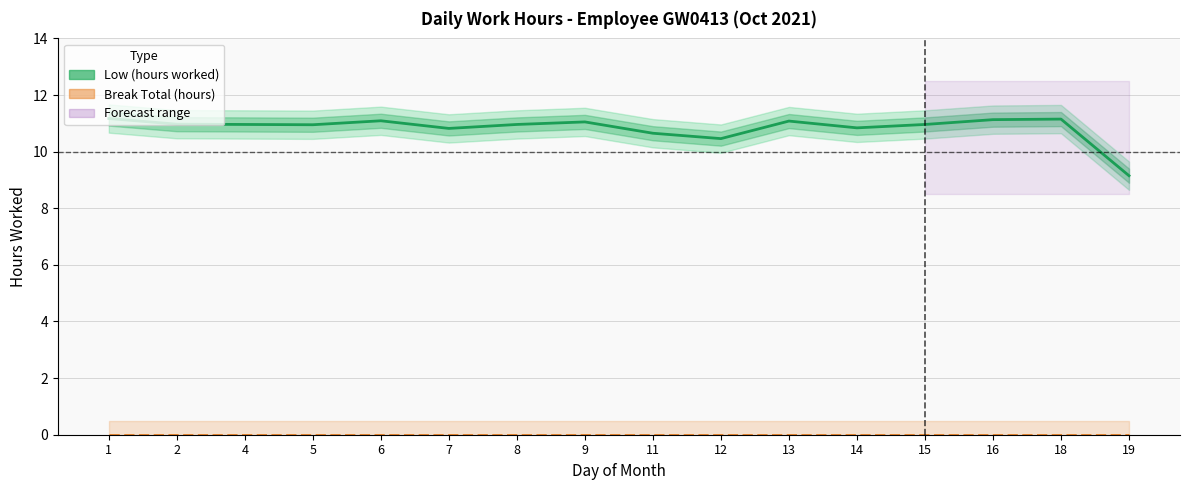

Which series changed the most between 2 and 12?

Low (hours worked)